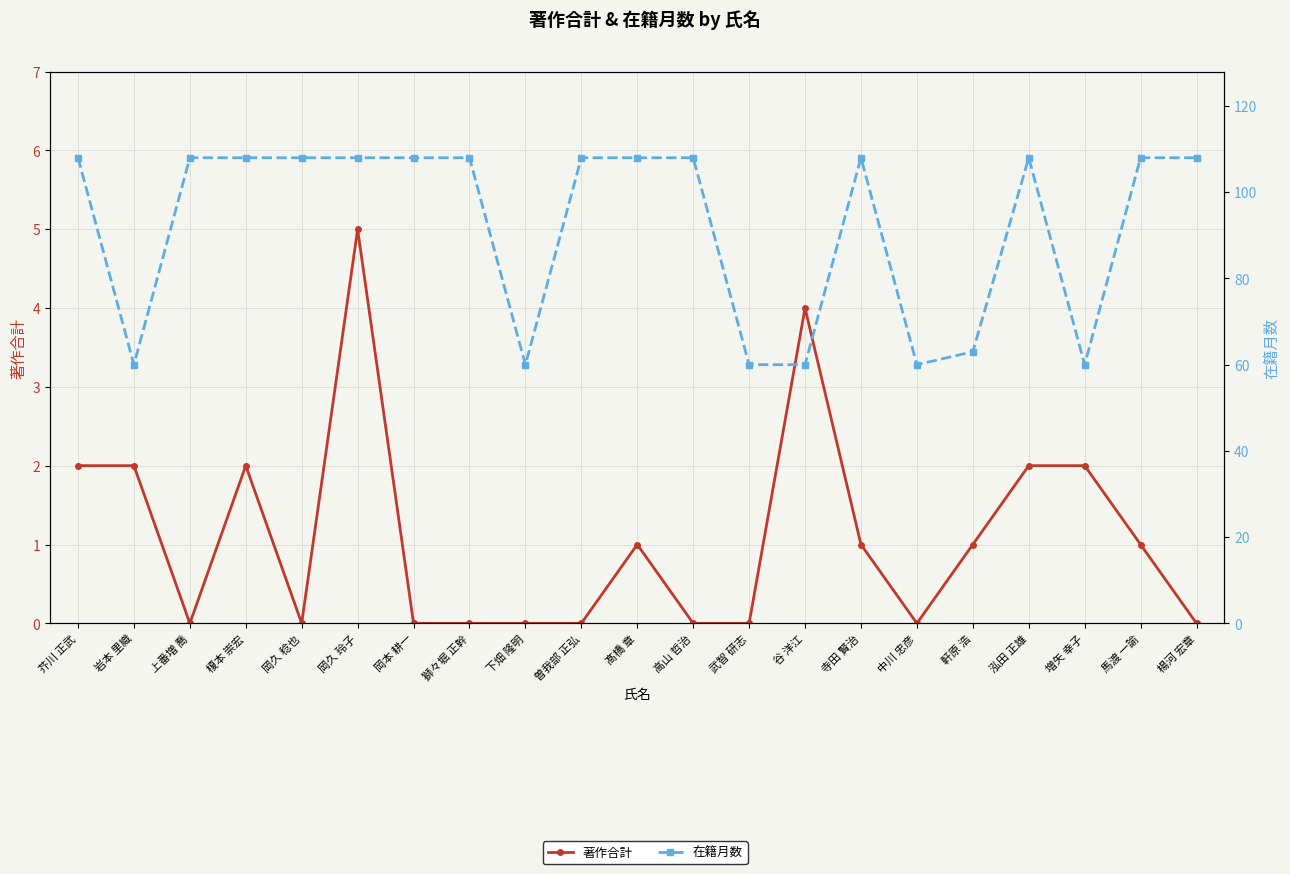

What value does the 在籍月数 series have at 増矢 幸子, to the nearest 10?

60